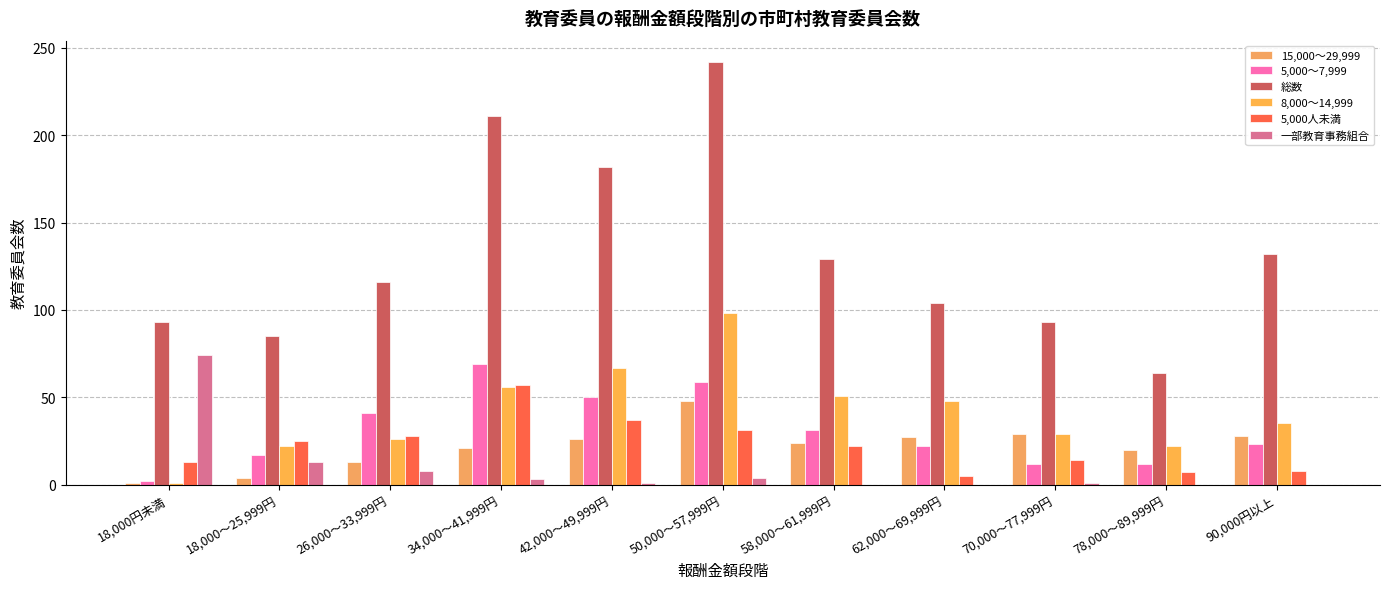

How many groups of bars are there?

11